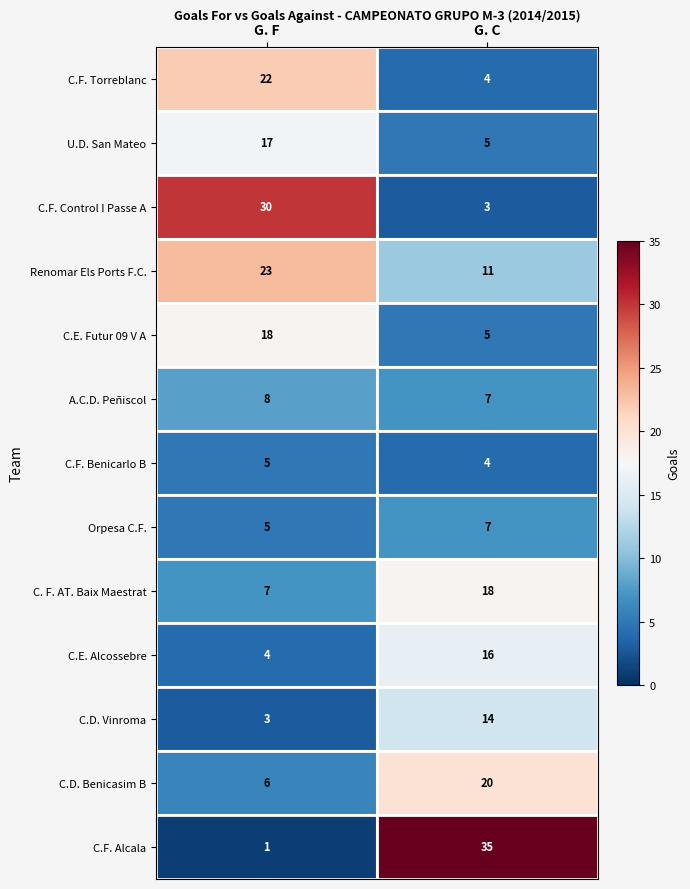

What is the approximate value of C.D. Benicasim B at G. F, to the nearest 5?

5